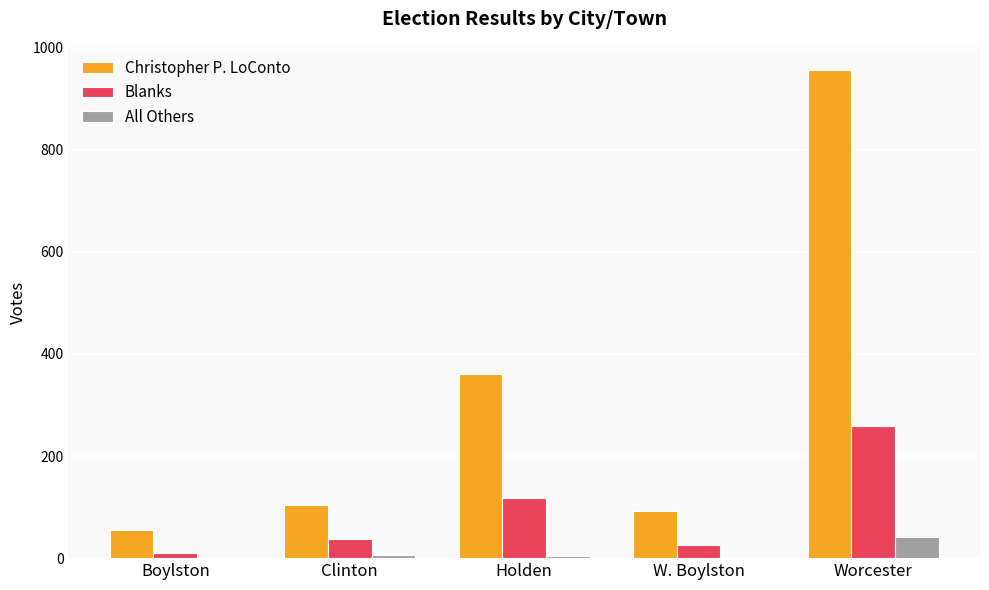

What is the difference between the Blanks values at W. Boylston and Worcester?

233